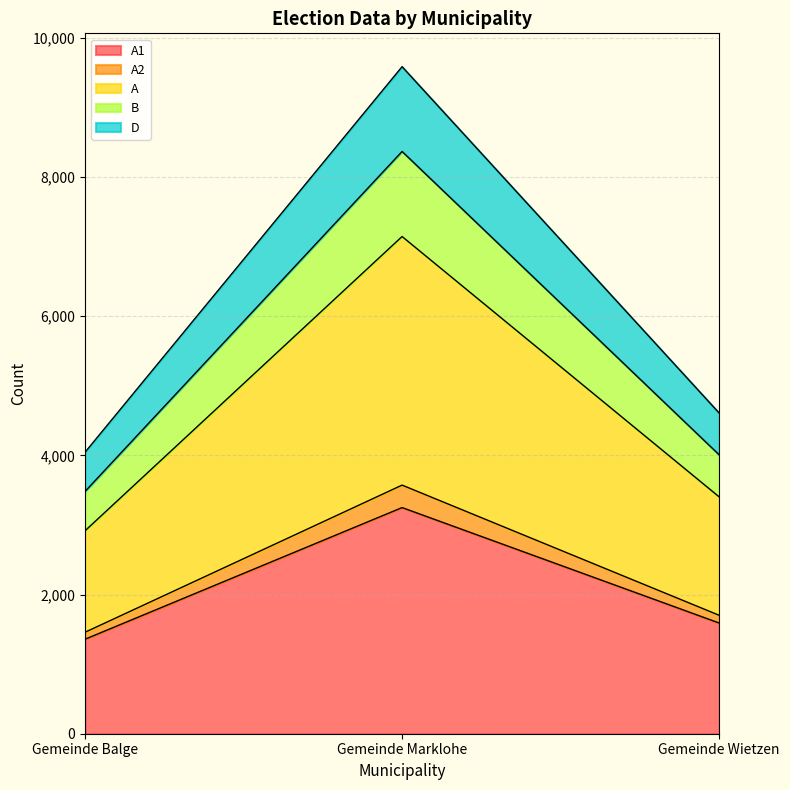

At which category is the sum across all series the highest?

Gemeinde Marklohe